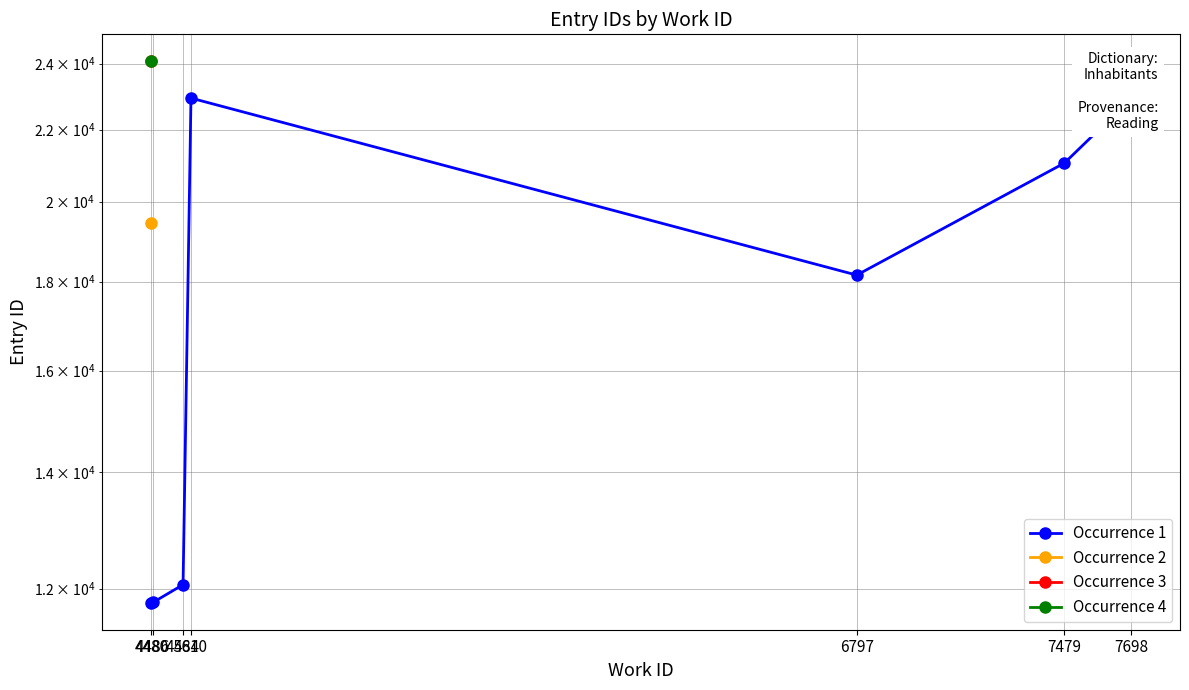

What is the value of the 6th point from the left?

21046